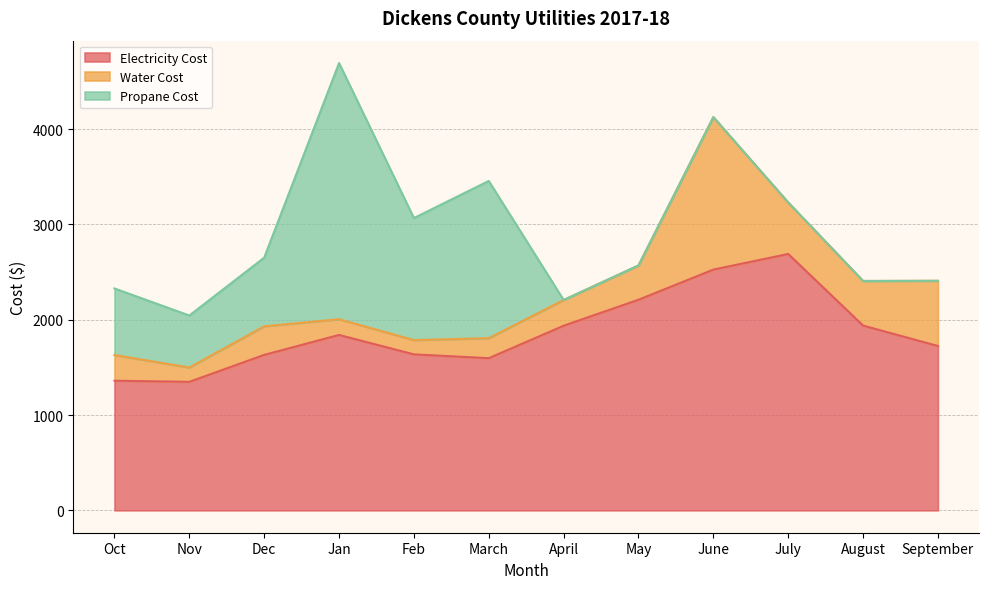

At which category is the sum across all series the highest?

Jan